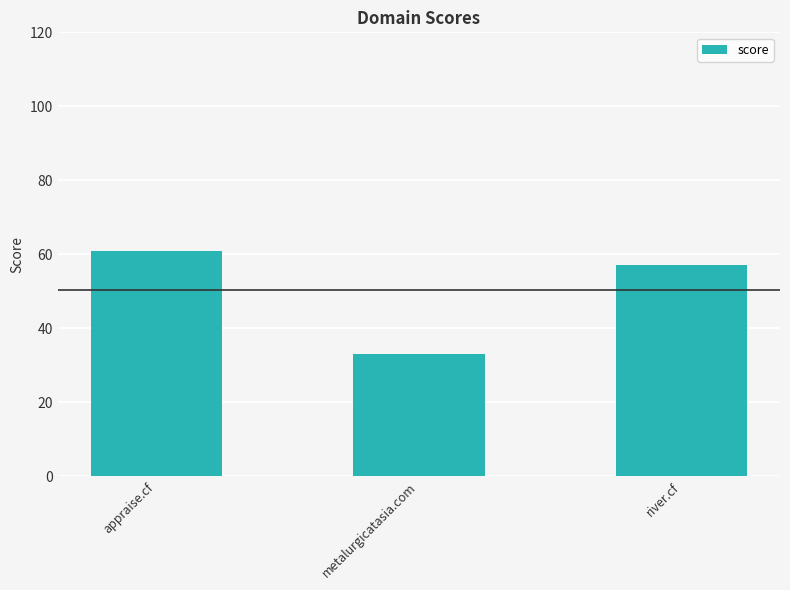

Count the number of data series in this chart.

1